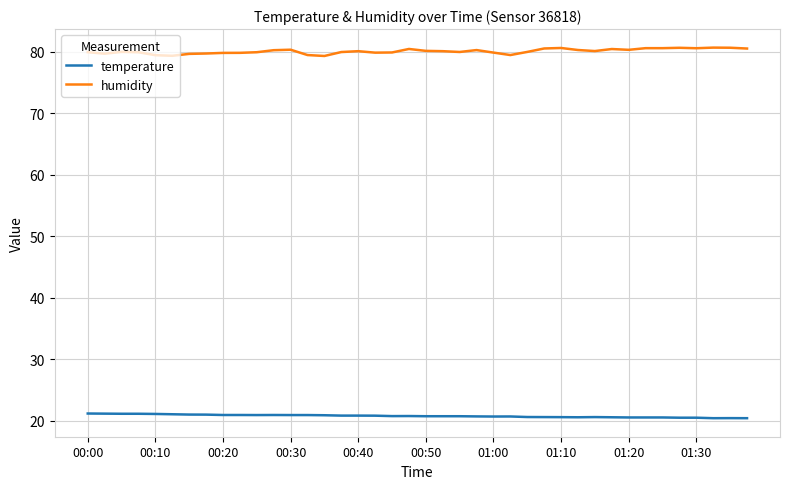

Which series has the largest total across all categories?

humidity